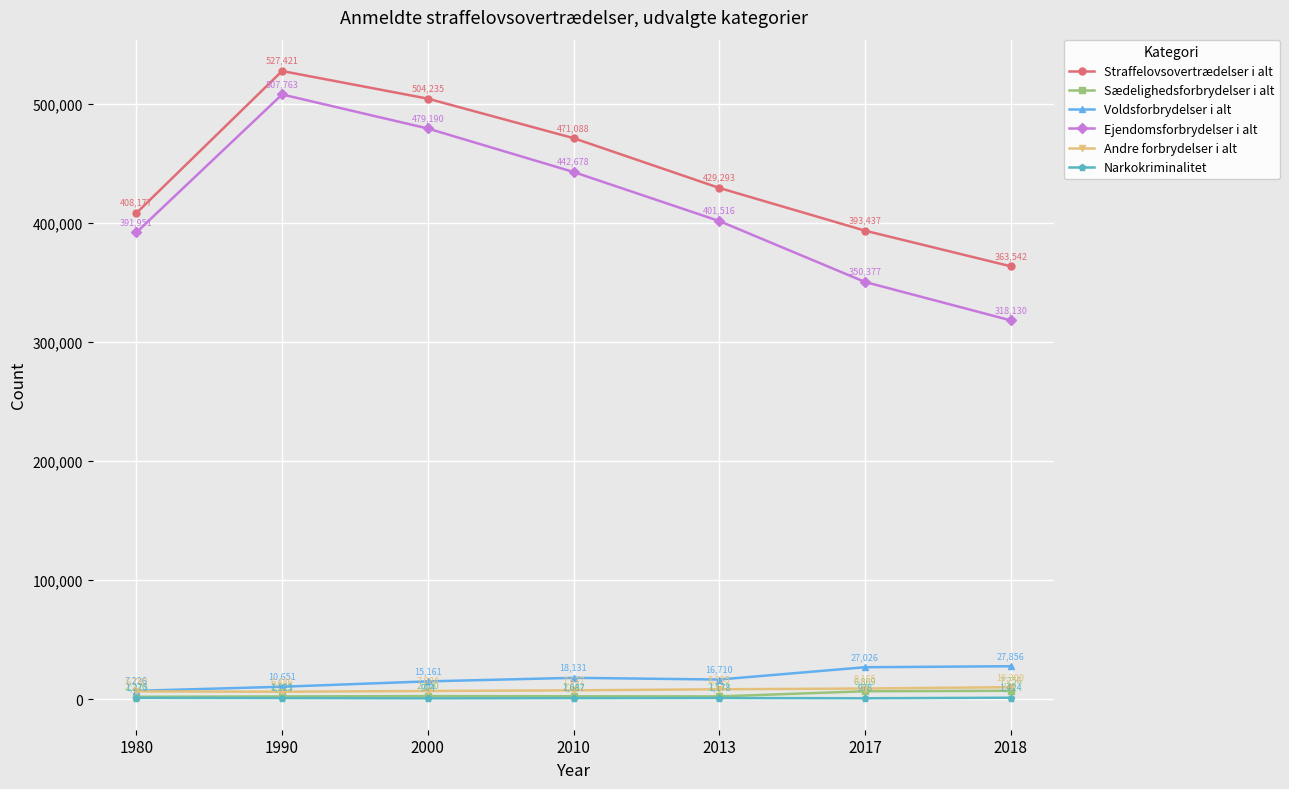

Reading left to right, transcribe all the data shown in this chart.

Straffelovsovertrædelser i alt: 408177	527421	504235	471088	429293	393437	363542
Sædelighedsforbrydelser i alt: 2220	2521	2800	2642	2532	6869	7256
Voldsforbrydelser i alt: 7226	10651	15161	18131	16710	27026	27856
Ejendomsforbrydelser i alt: 391951	507763	479190	442678	401516	350377	318130
Andre forbrydelser i alt: 6780	6486	7084	7637	8535	9165	10300
Narkokriminalitet: 1275	1125	904	1087	1178	978	1424